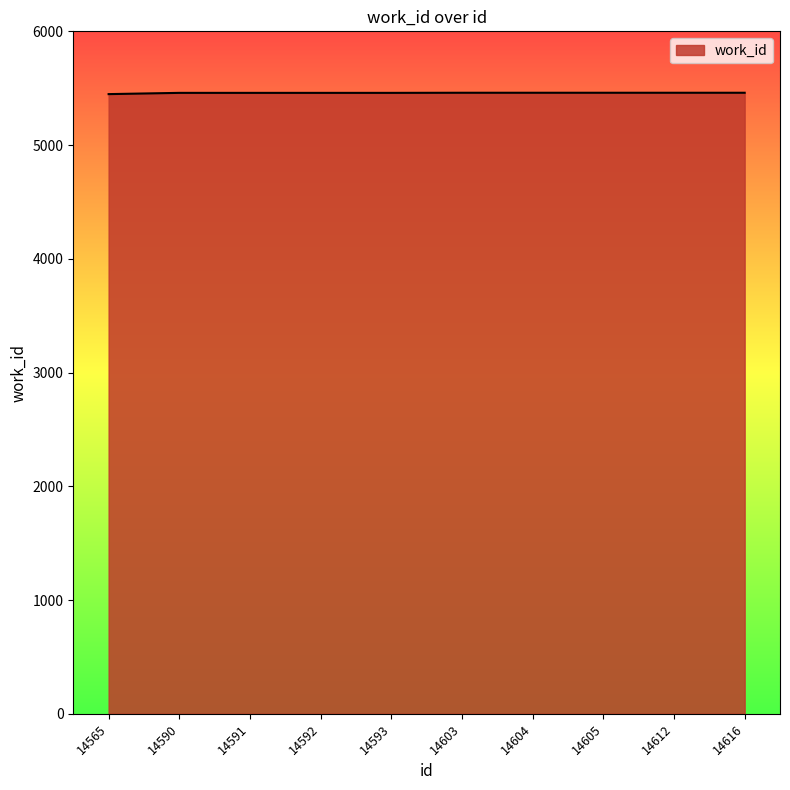

True or false: the data shows 8220 at 14603.

False